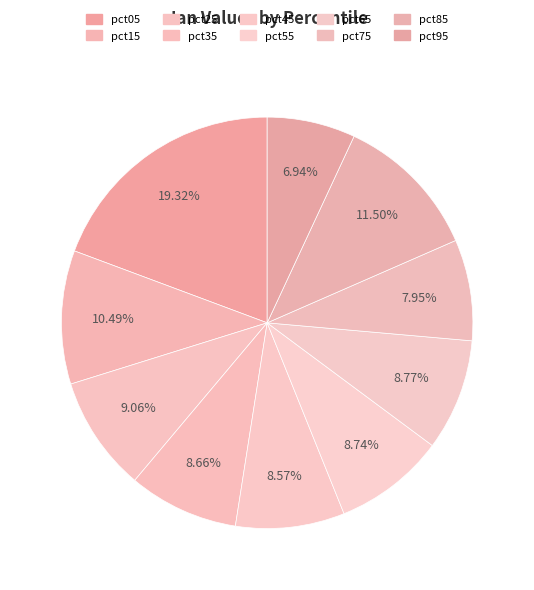

To the nearest percent, what percentage of the pie is pct65?

9%